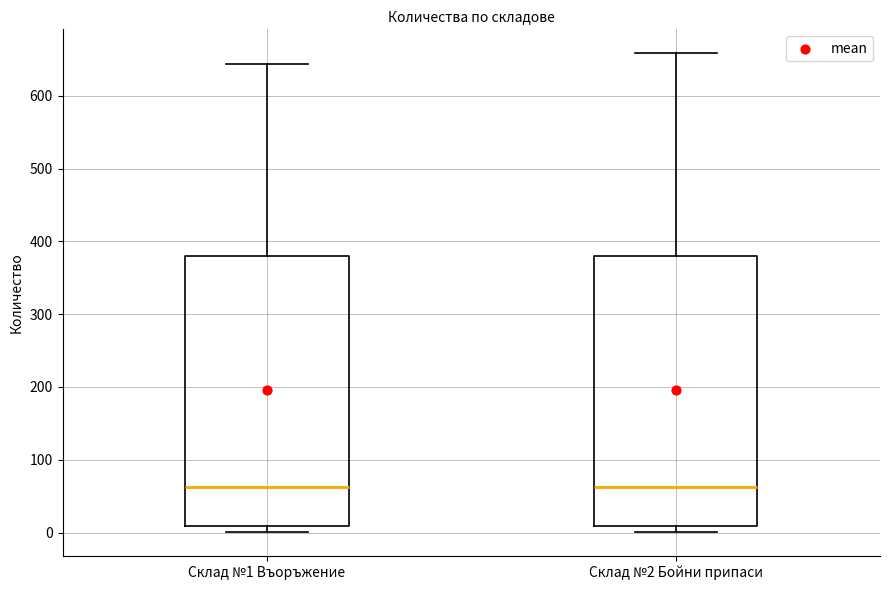

Reading left to right, read every box against the y-axis: the position of its median line, the range the box covers, and the ends of its whiskers. The values are not printed on the chart, so give them approximately, as read against the axis.

Склад №1 Въоръжение: median 60, box 10 to 380, whiskers 0 to 640
Склад №2 Бойни припаси: median 60, box 10 to 380, whiskers 0 to 660